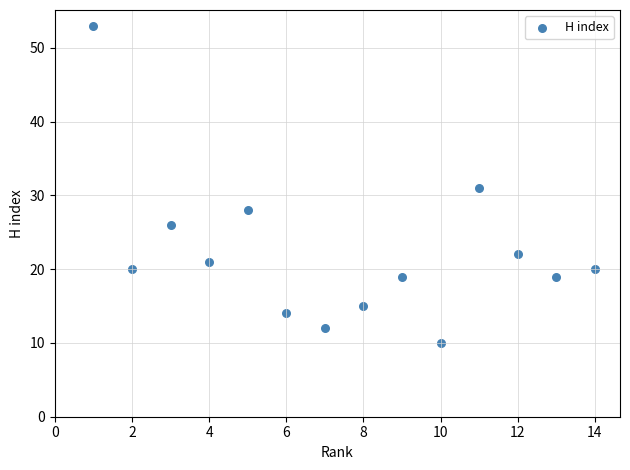

What is the range of Y values (max minus min)?

43